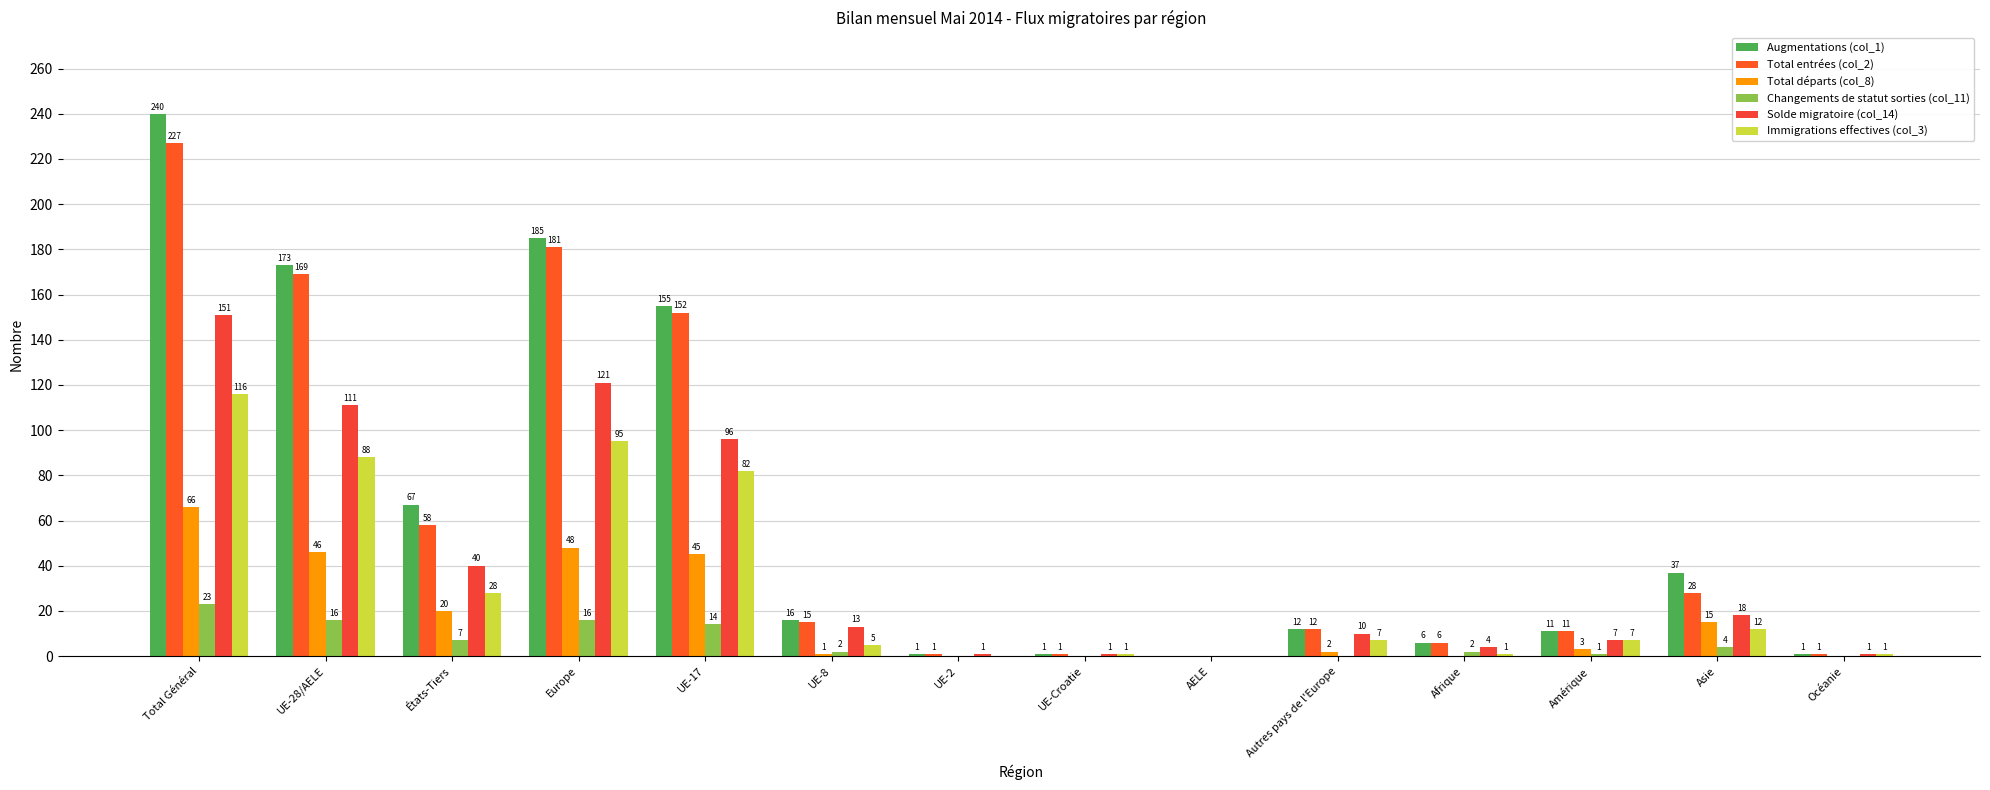

What is the difference between the Total entrées (col_2) values at Amérique and Europe?

170